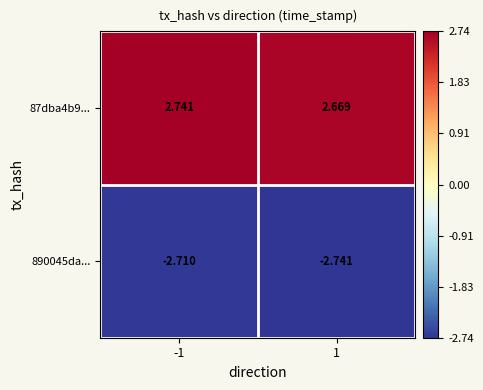

How many categories are shown in the chart?

2